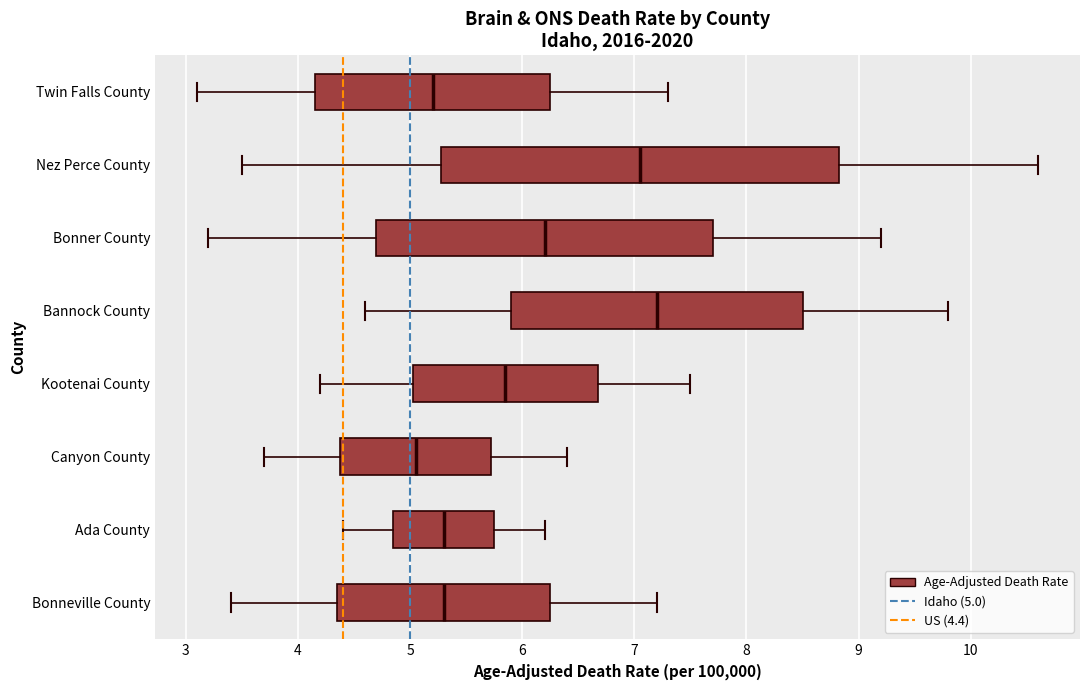

Where does the median line of the box for Canyon County sit on the x-axis? The values are not printed on the chart, so give them approximately, as read against the axis.

5.1